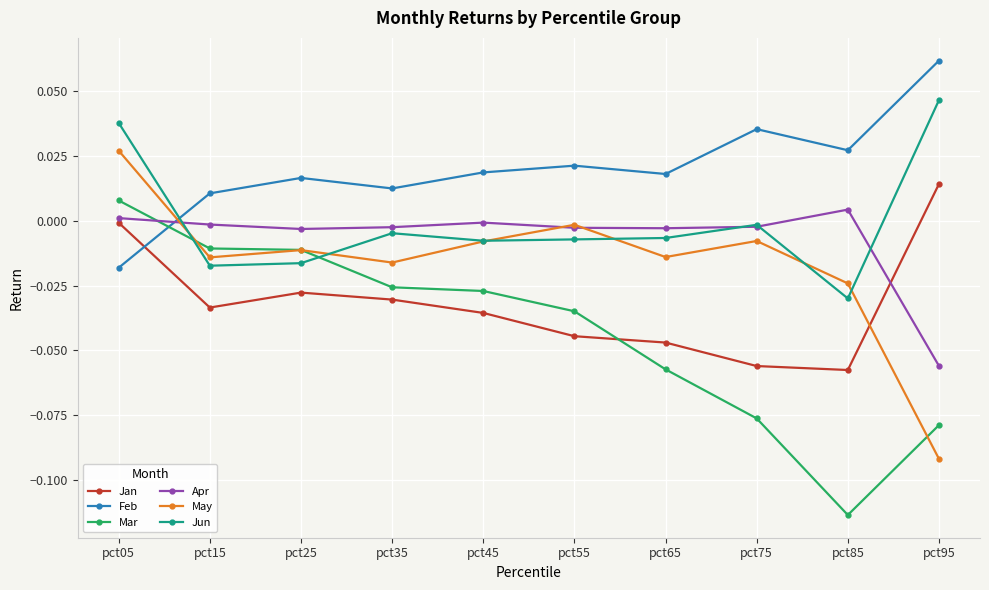

The Feb series shows 0.0 at pct75. True or false?

True